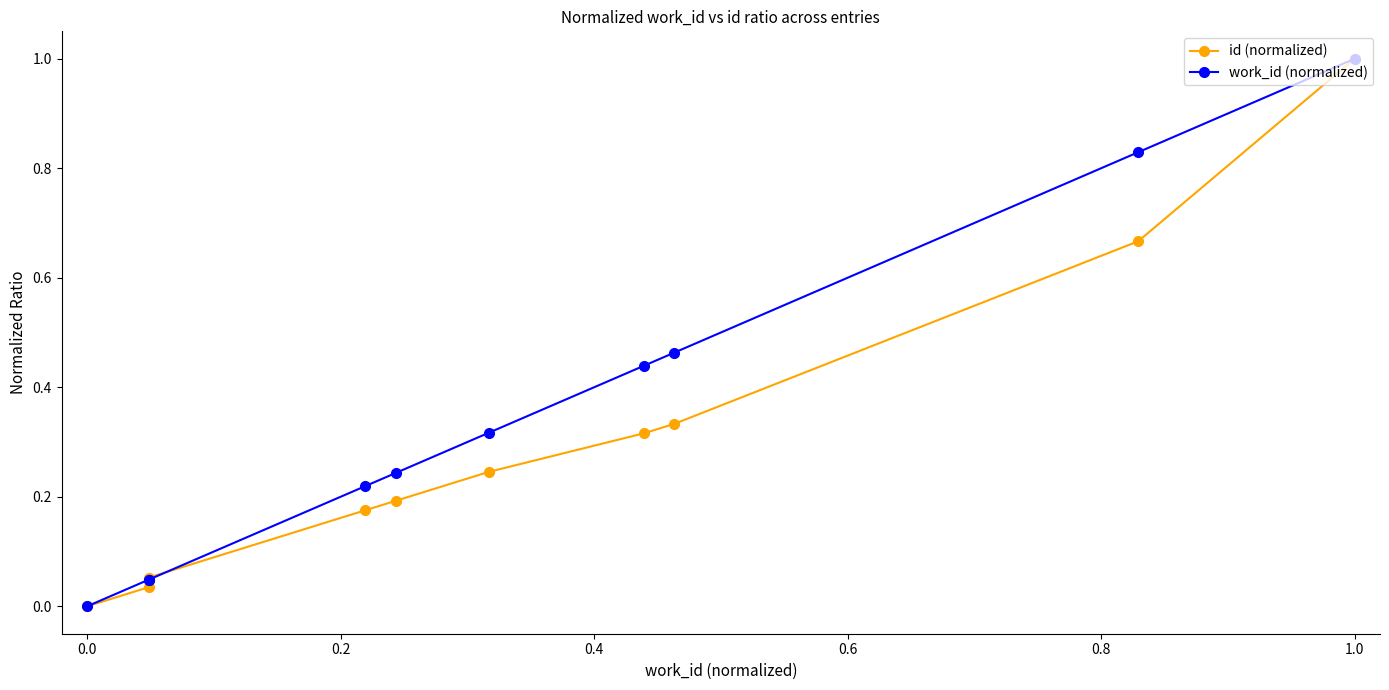

Which series has the largest range (max minus min)?

id (normalized)